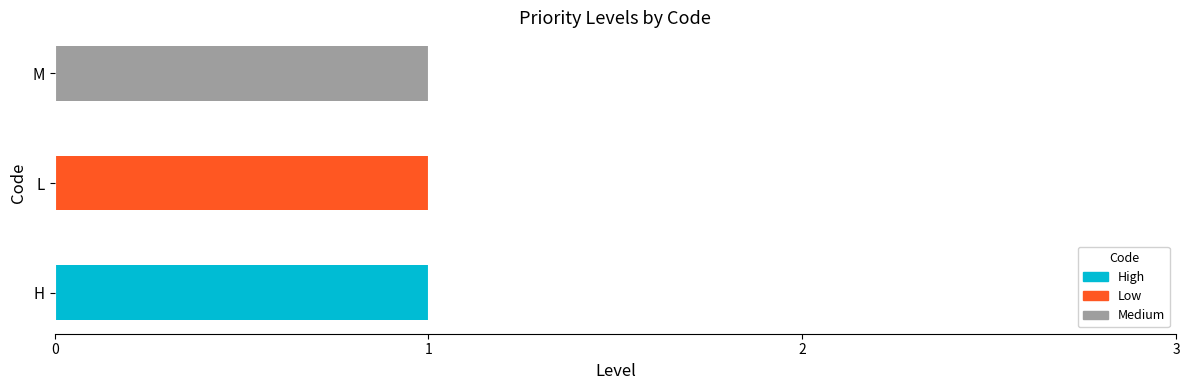

How many data points does each series have?

3